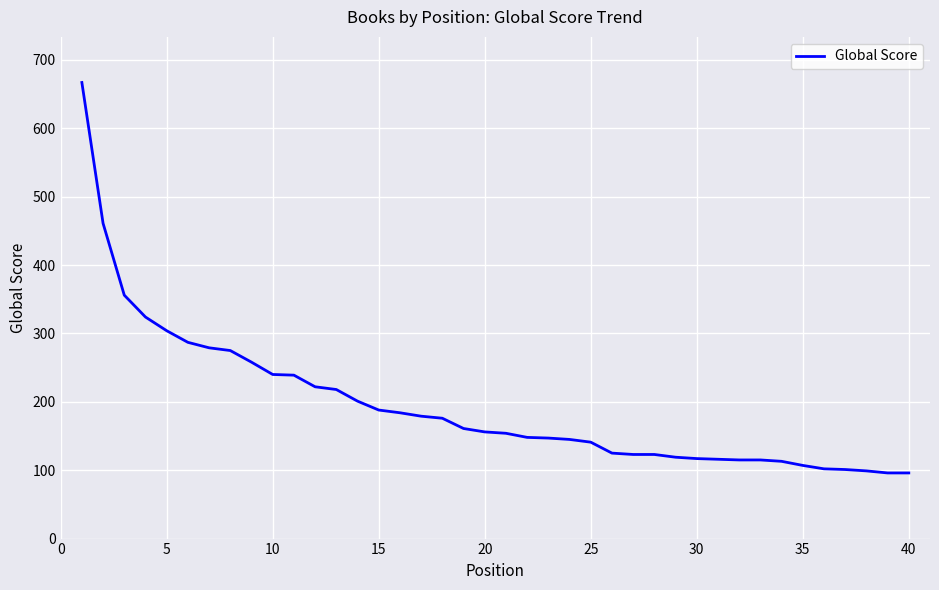

What is the greatest value displayed?

667